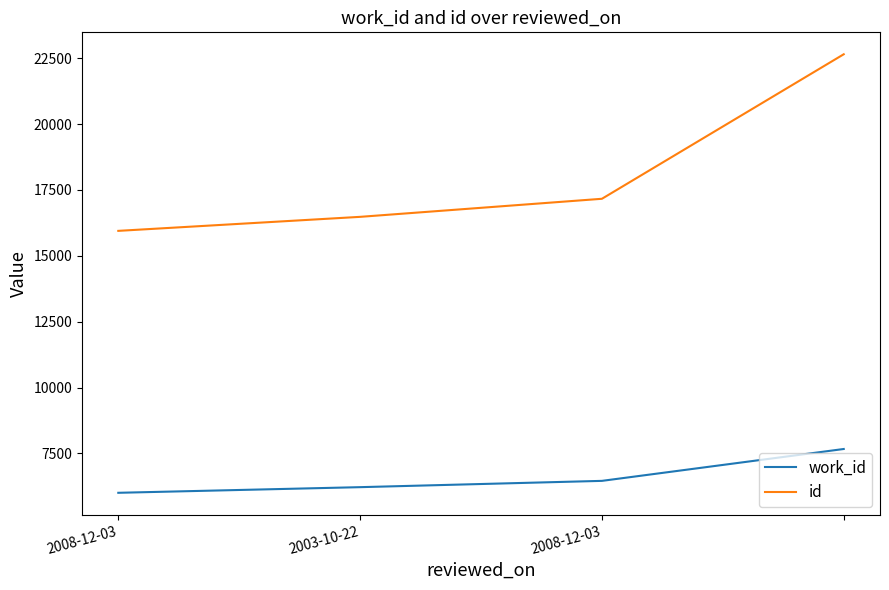

Which series has the largest range (max minus min)?

id